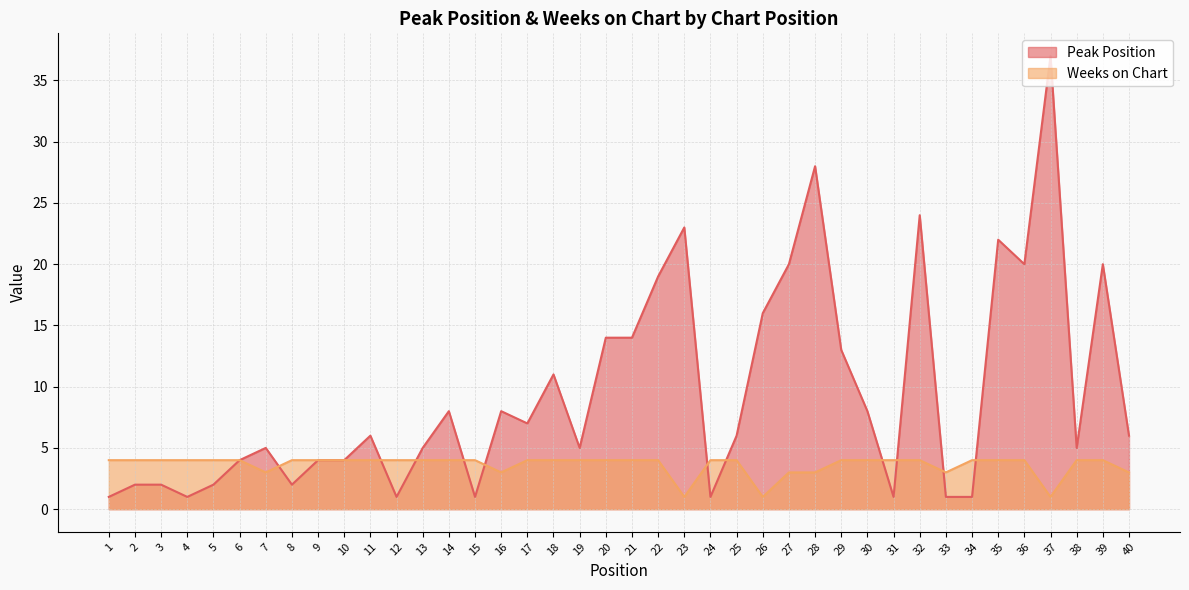

Rank the series at 10 from lowest to highest value.

Peak Position, Weeks on Chart